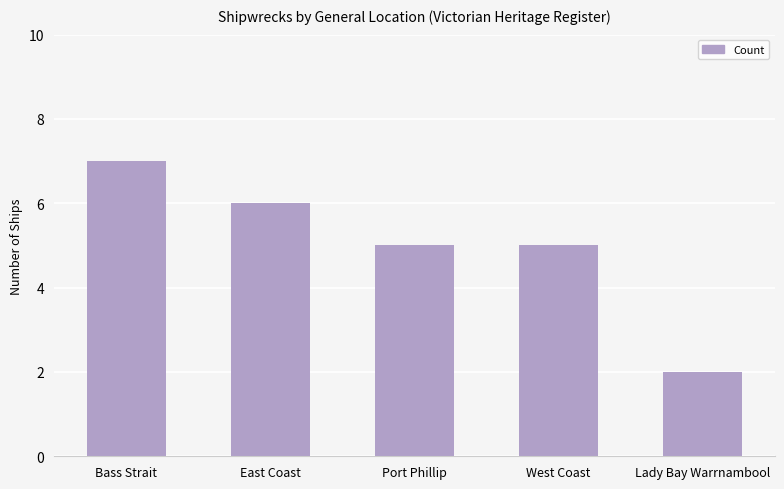

What is the approximate value at West Coast?

5